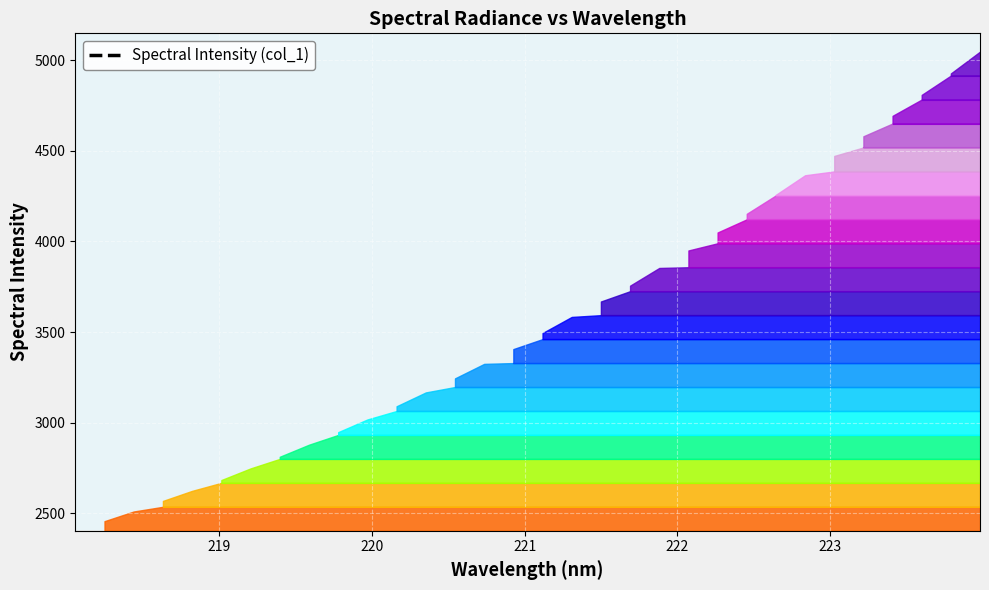

What is the difference between the values at 219.2067 and 223.0264?

1723.4